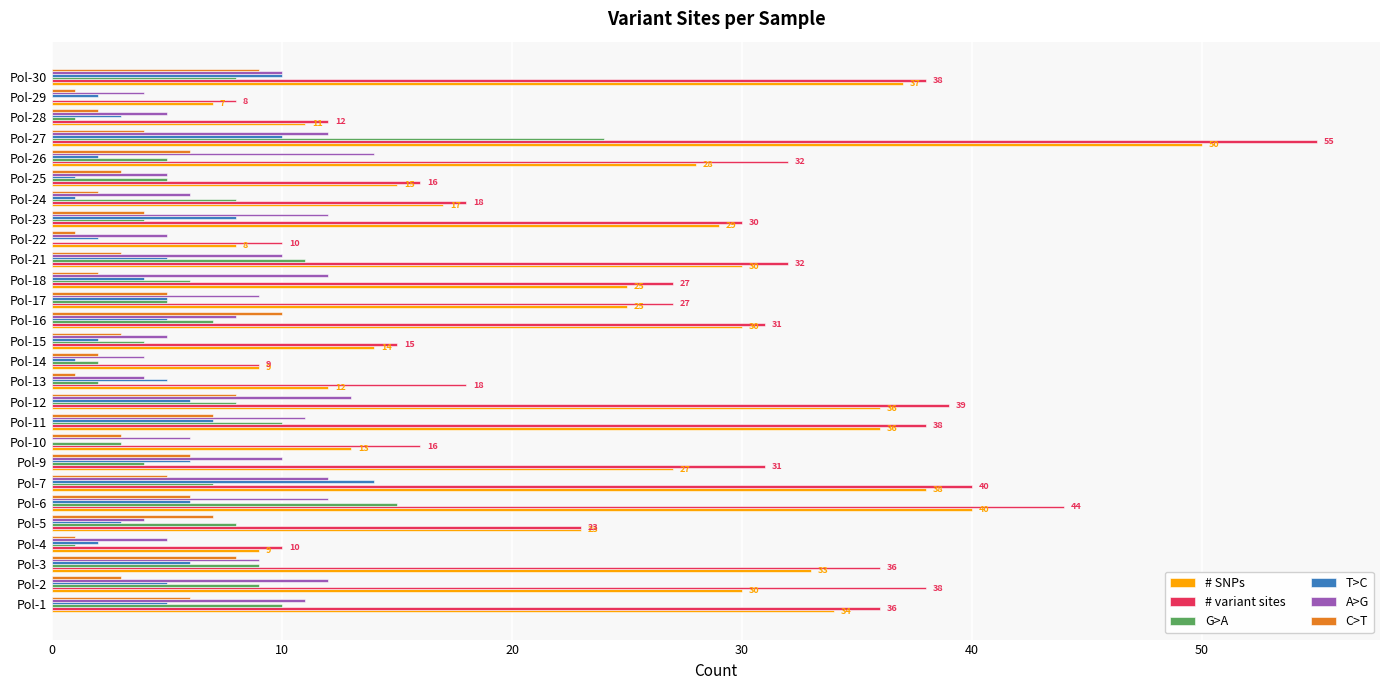

What is the maximum value shown in the chart?

55